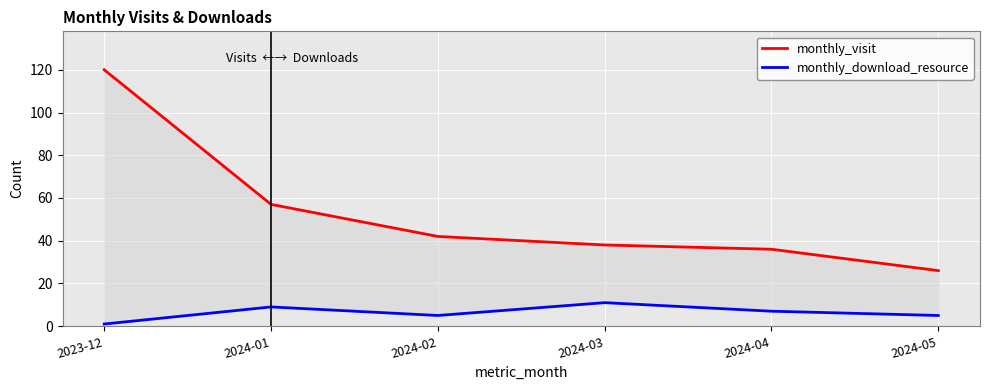

At 2024-05, list the series in order from smallest to largest.

monthly_download_resource, monthly_visit